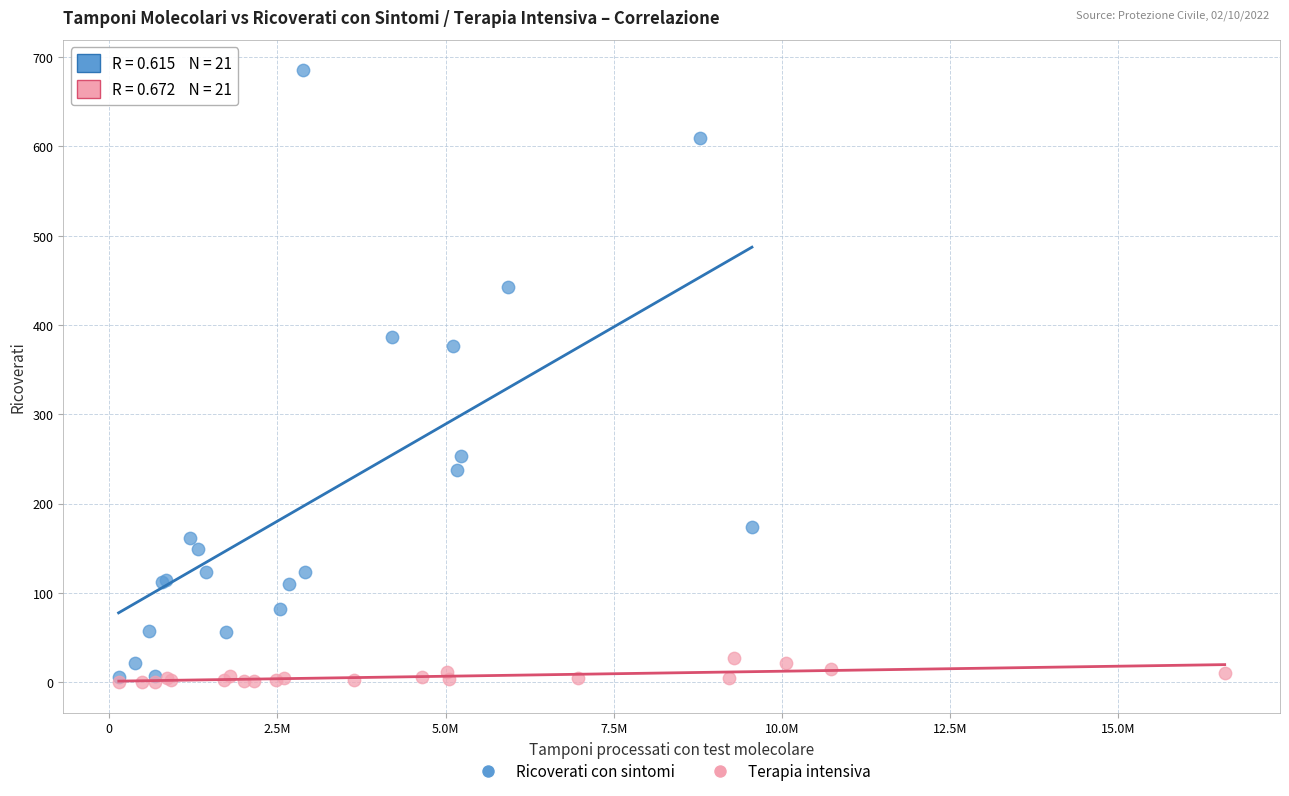

Which series reaches the maximum Y coordinate?

Ricoverati con sintomi